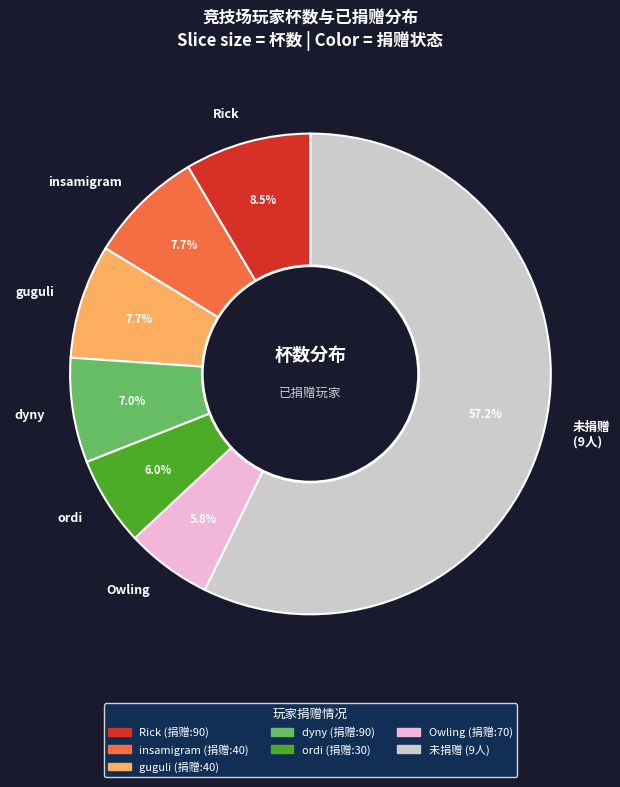

Which slice is the largest?

未捐赠 (9人)